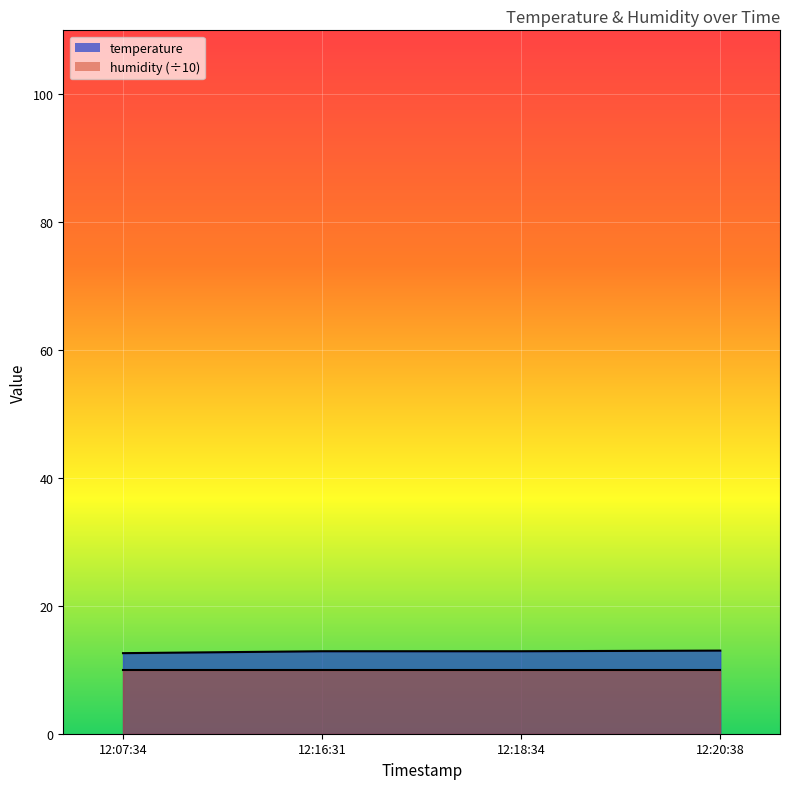

What is the difference between the maximum and minimum values?

0.4